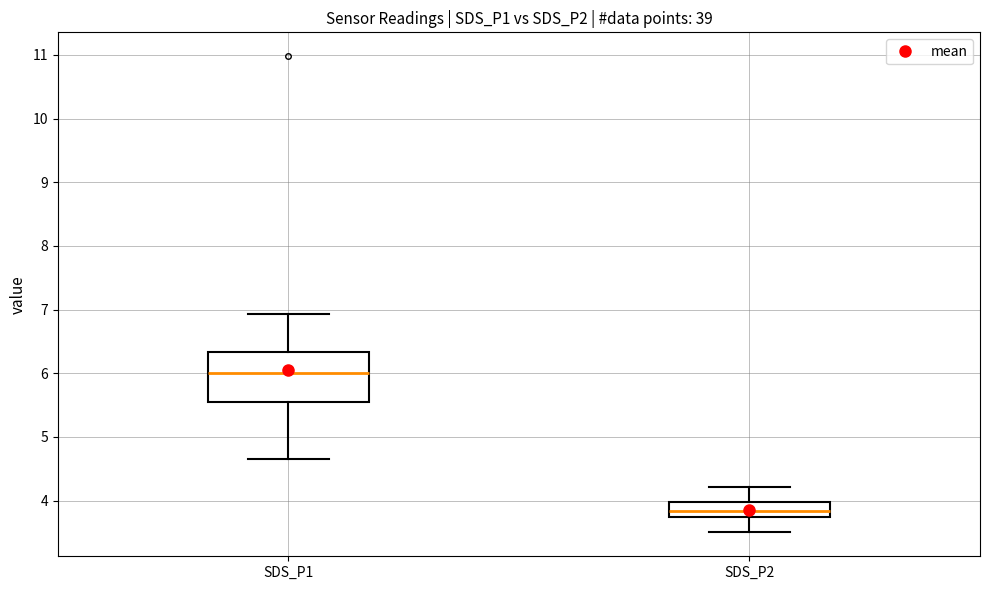

Reading left to right, transcribe this box plot: for each box, give where its median line is, the range the box spans, and where its two whiskers end, as read against the y-axis. The values are not printed on the chart, so give them approximately, as read against the axis.

SDS_P1: median 6.0, box 5.6 to 6.3, whiskers 4.7 to 6.9
SDS_P2: median 3.8 (just above the box's lower edge), box 3.8 to 4.0, whiskers 3.5 to 4.2